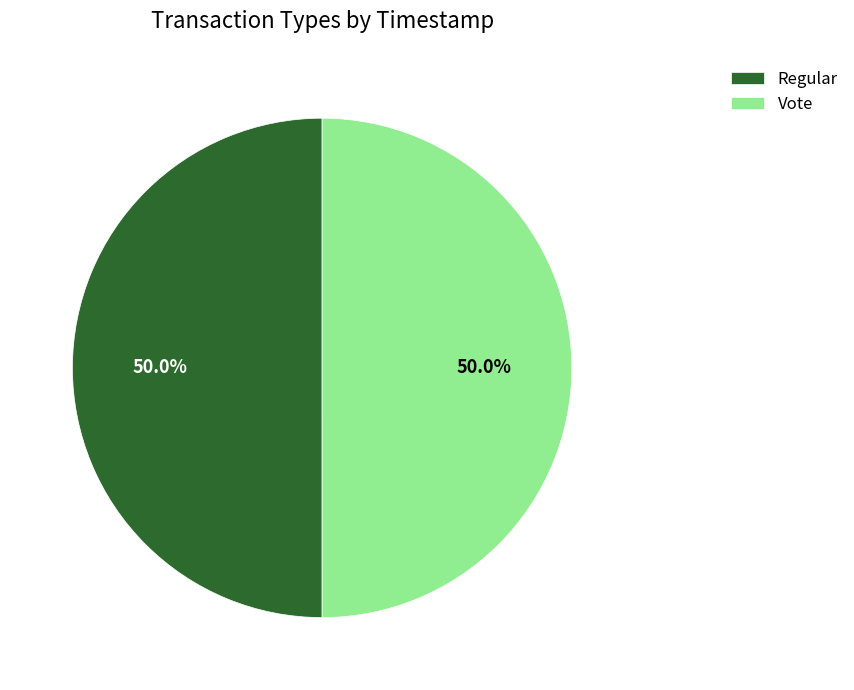

To the nearest percent, what percentage of the pie is Regular?

50%